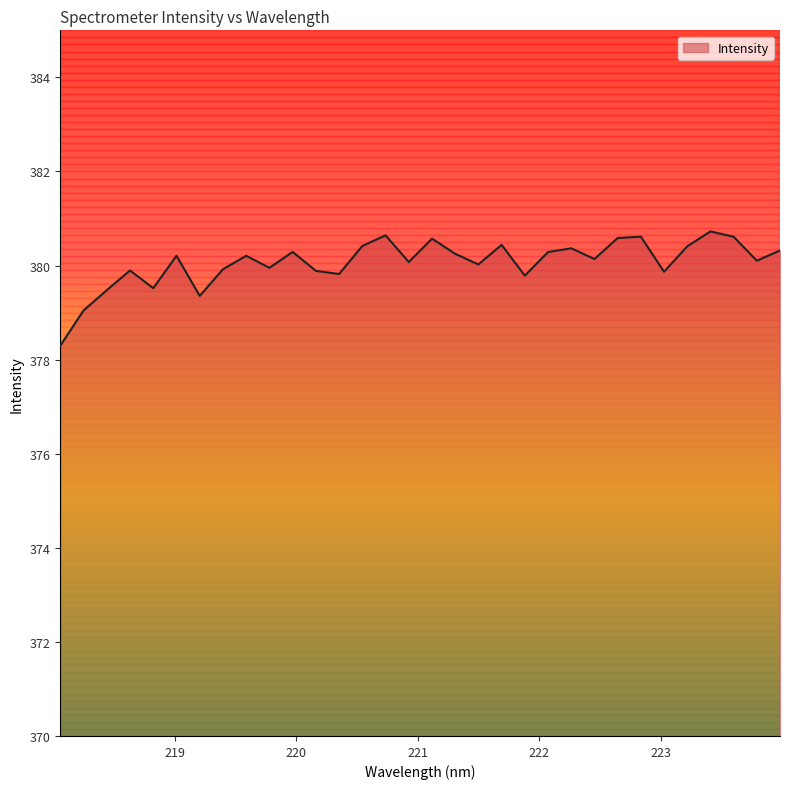

What is the difference between the maximum and minimum values?

2.4